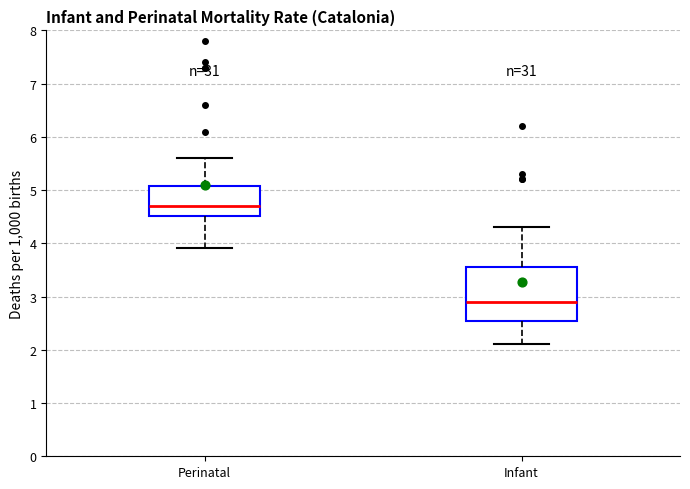

Comparing the boxes themselves (not the whiskers), which one is the tallest?

Infant